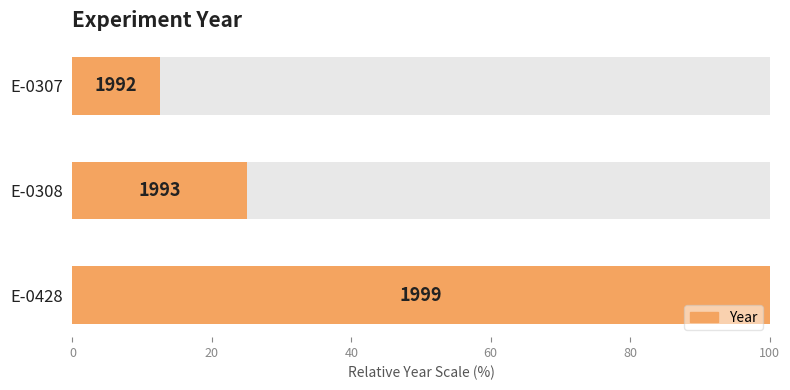

What is the average value?

45.8